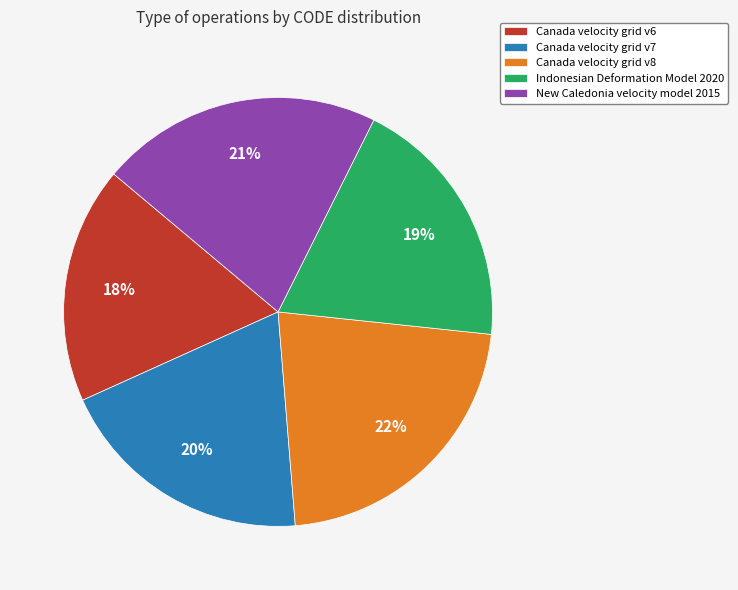

To the nearest percent, what is the difference between the largest and smallest slice percentages?

4%